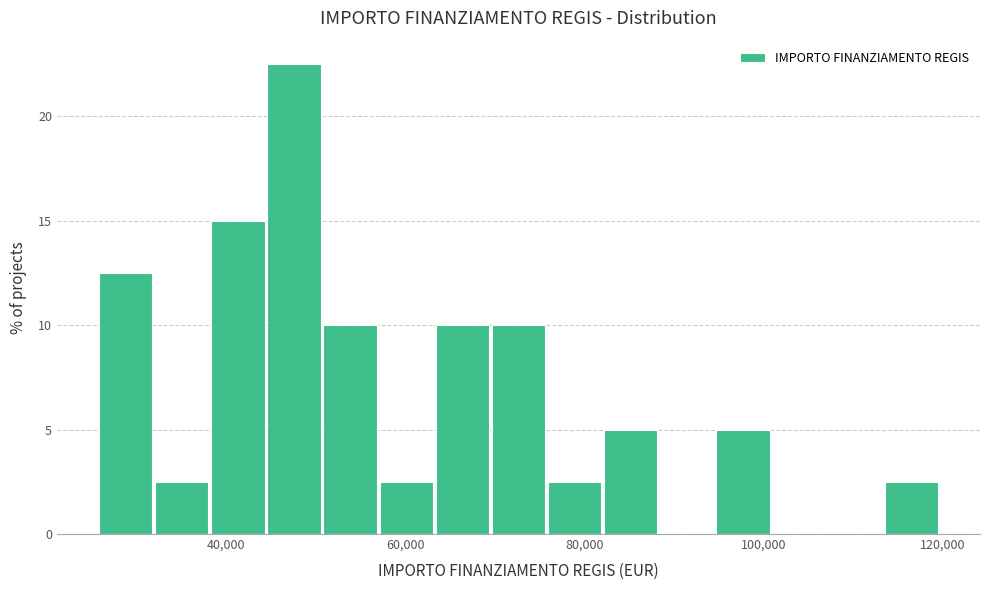

Around what value on the x-axis is the tallest bar? Give the approximate position of its centre, as read against the axis.

48000